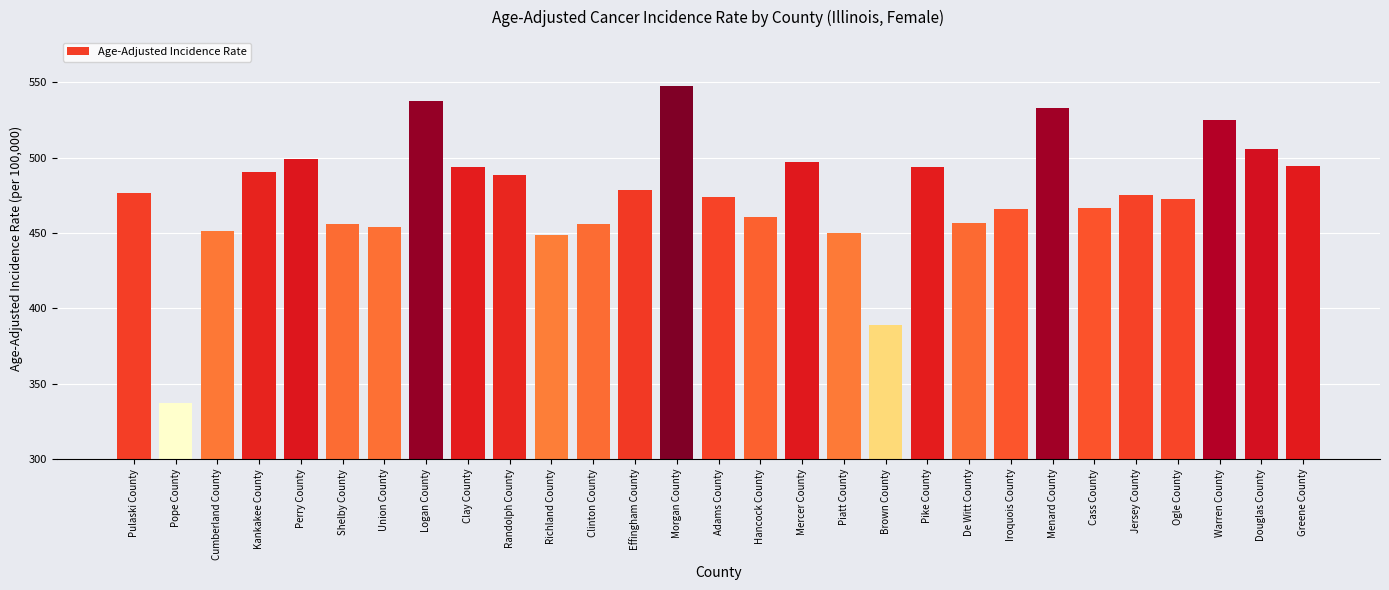

Count the number of categories in the chart.

29